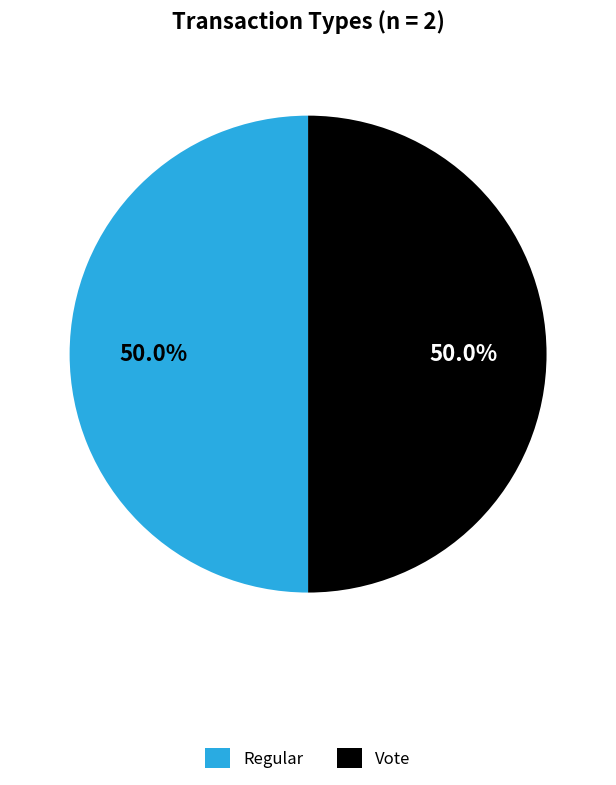

To the nearest percent, what percentage of the pie is Regular?

50%